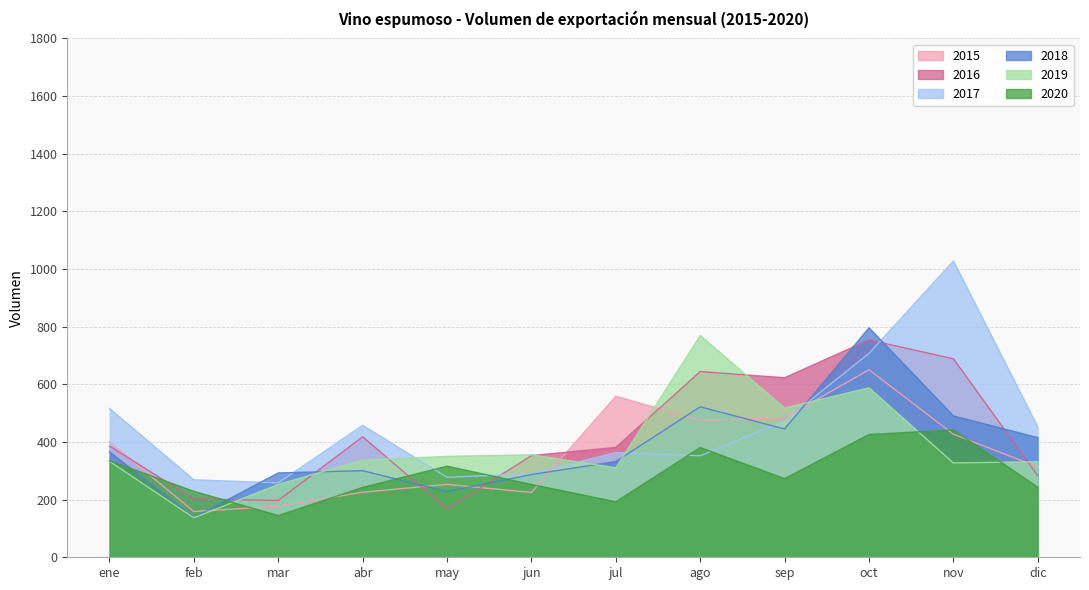

How many values in the 2015 series exceed 399?

6